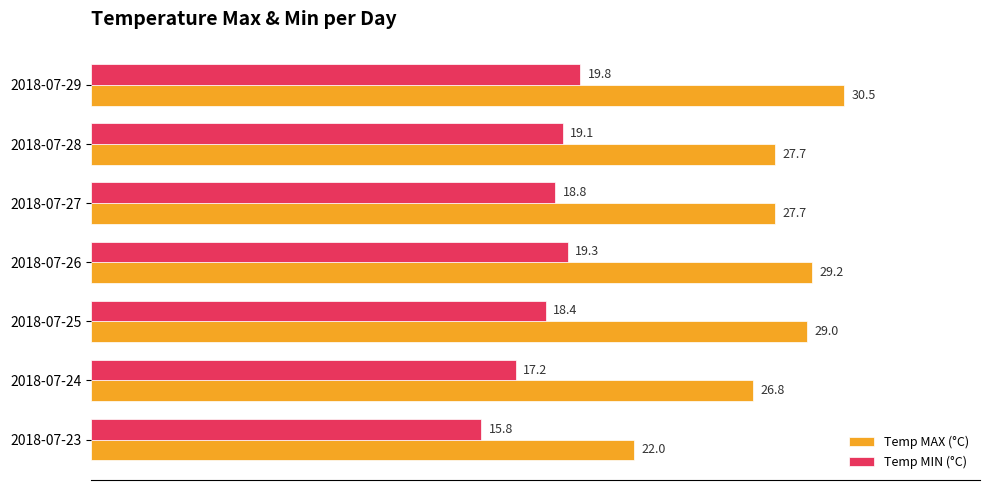

Count the number of categories in the chart.

7